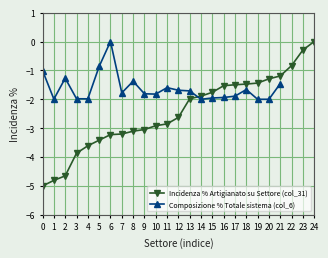

What is the value of the Incidenza % Artigianato su Settore (col_31) point at the 1st from the left?

-5.0